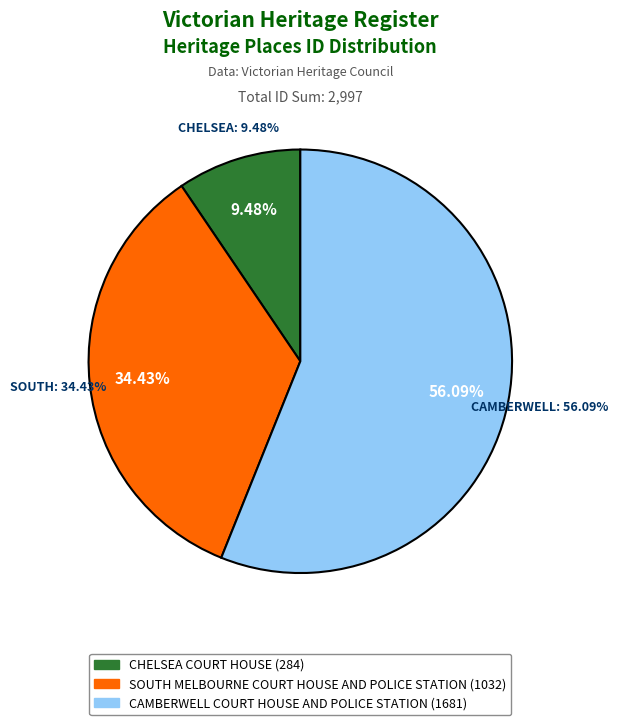

What percentage is the CAMBERWELL COURT HOUSE AND POLICE STATION slice, to the nearest percent?

56%